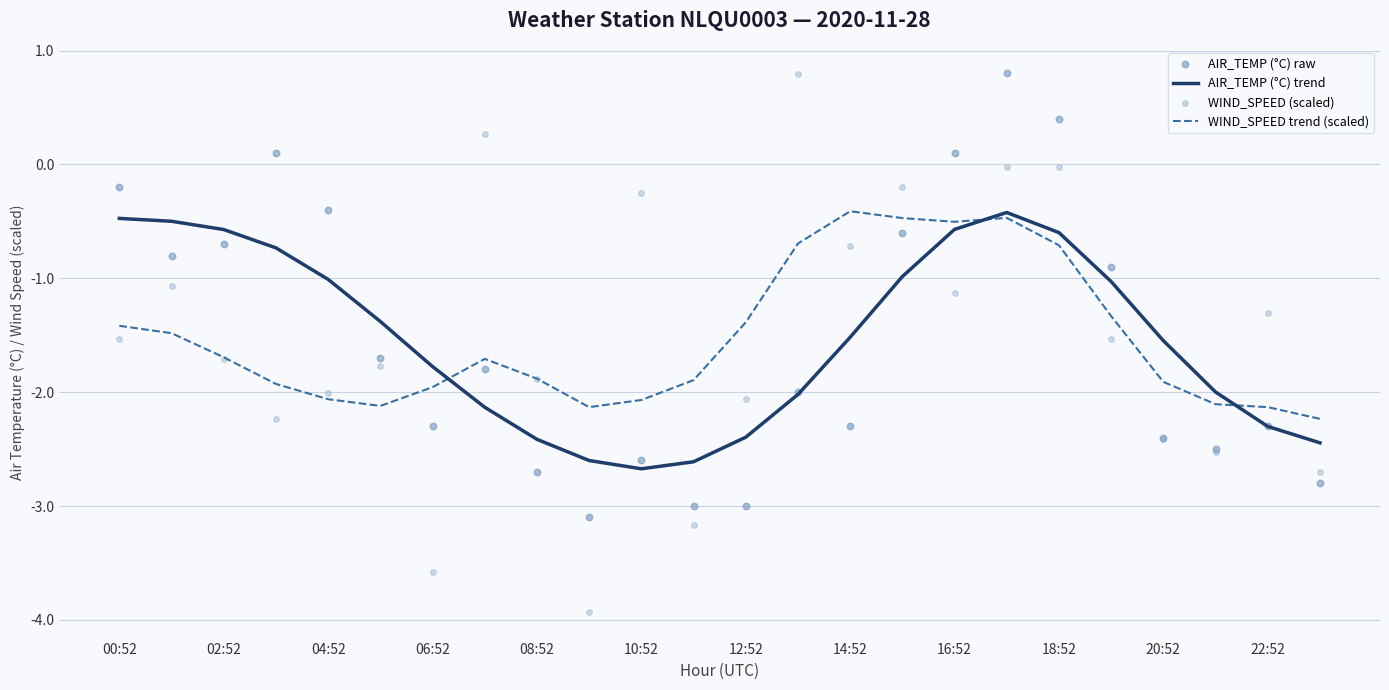

Which series has the largest Y range (max minus min)?

WIND_SPEED (scaled)